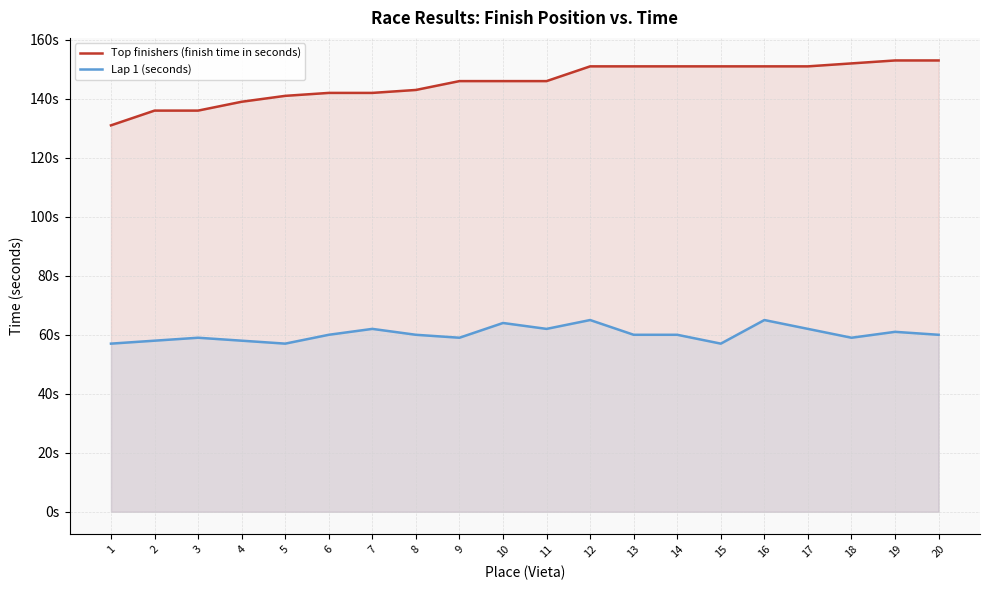

Reading right to left, what are all the values shown in this chart?

Top finishers (finish time in seconds): 153	153	152	151	151	151	151	151	151	146	146	146	143	142	142	141	139	136	136	131
Lap 1 (seconds): 60	61	59	62	65	57	60	60	65	62	64	59	60	62	60	57	58	59	58	57